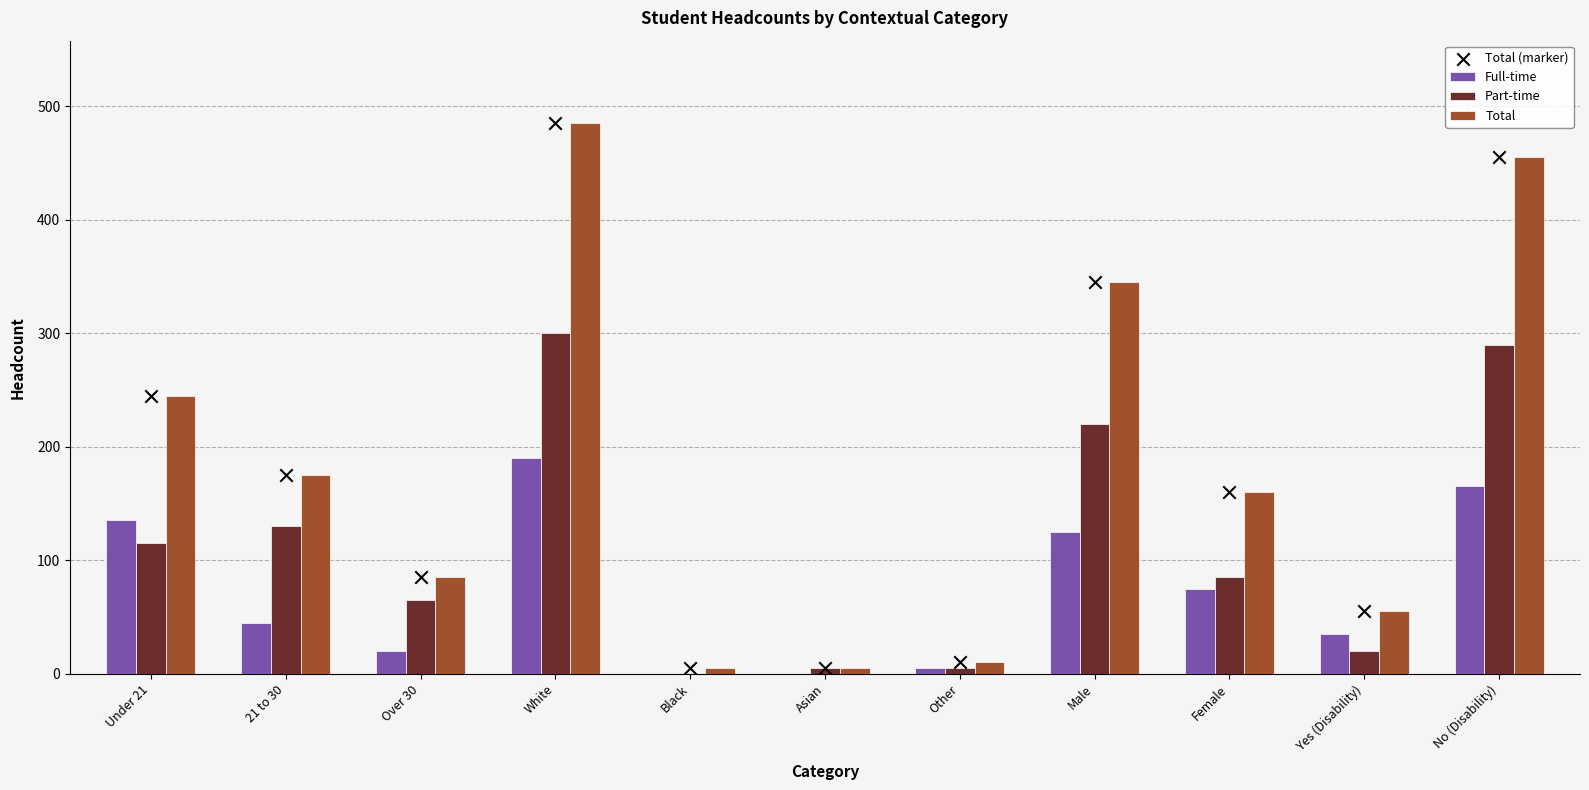

What are all the series names shown in the legend?

Full-time, Part-time, Total, Total (marker)